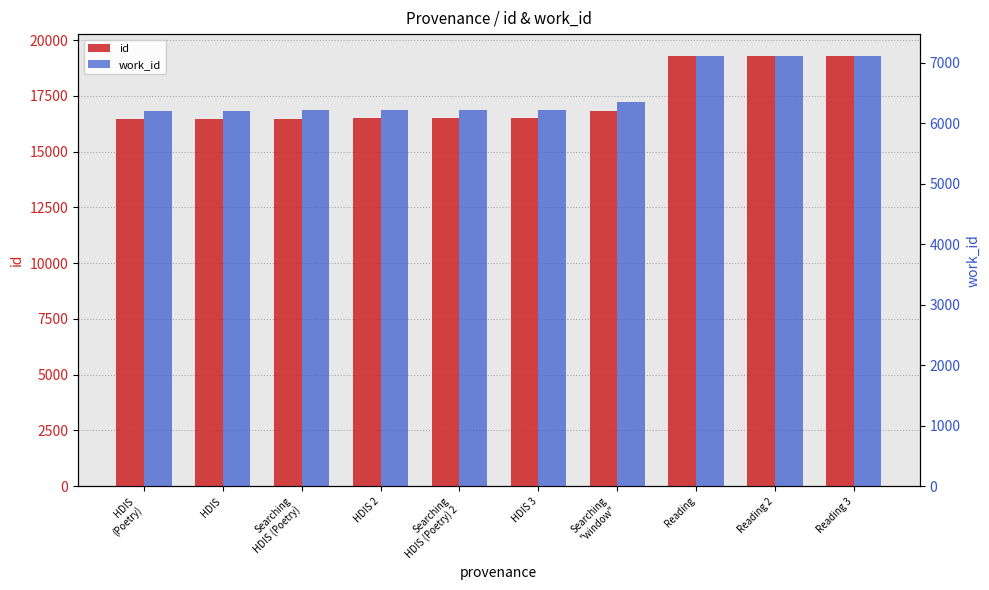

What is the difference between the maximum and minimum values in the id series?

2856